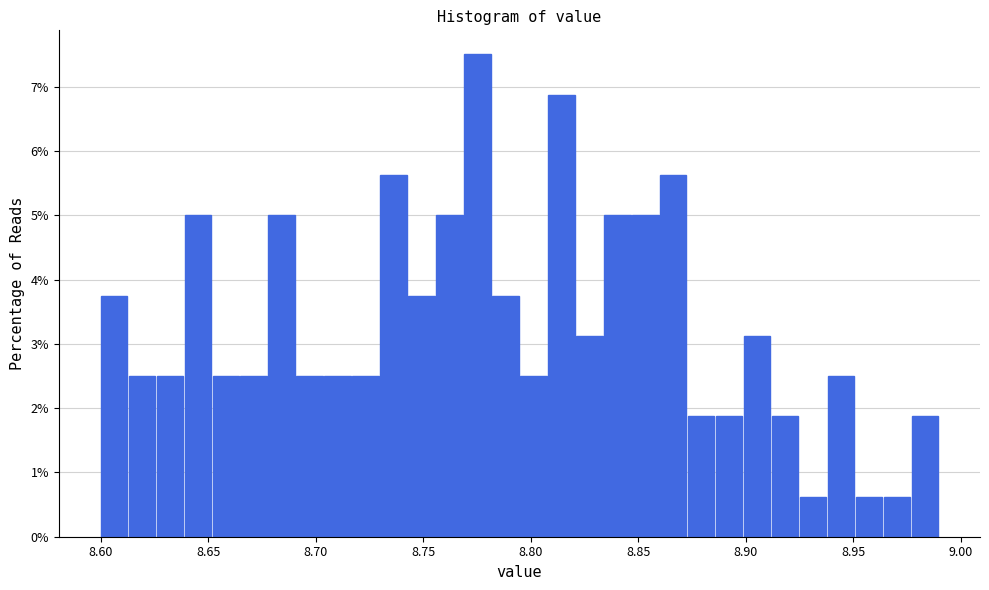

Around what value on the x-axis is the tallest bar? Give the approximate position of its centre, as read against the axis.

8.775